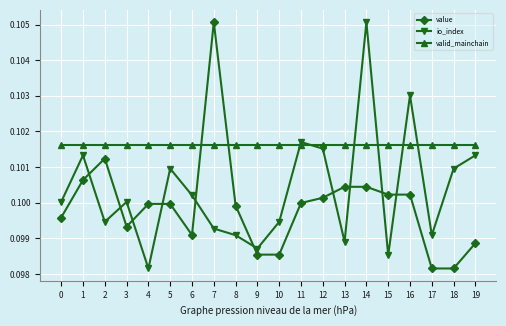

Between 3 and 14, which series saw the biggest shift?

io_index